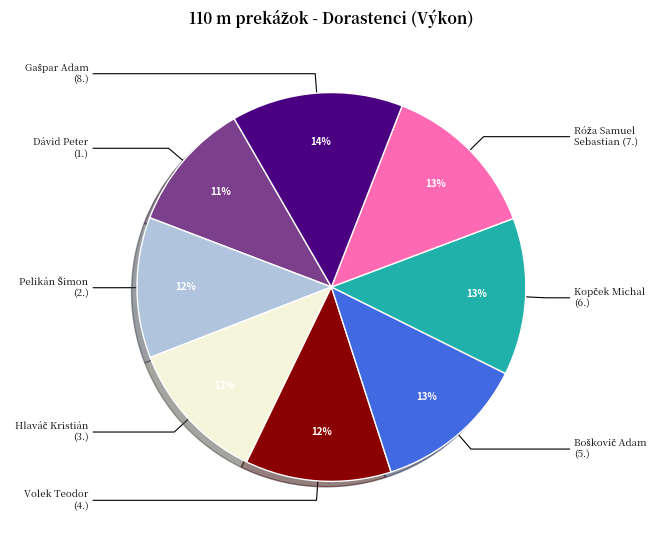

Is there any slice that represents more than half of the pie?

No